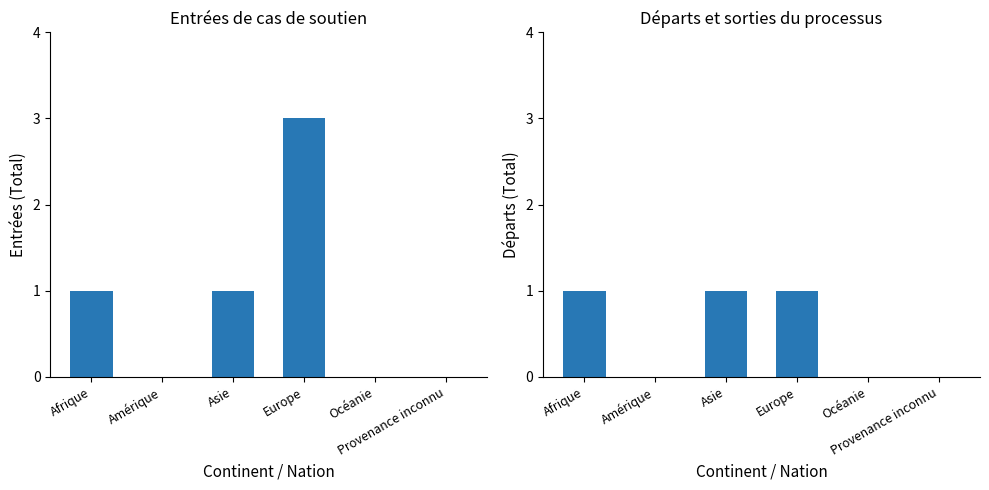

How many Départs (Total) values are between 0 and 1?

6